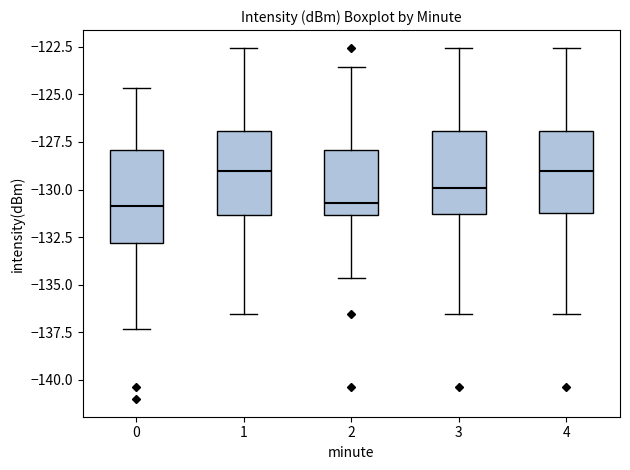

Where is the upper edge of the box at x = 4 on the y-axis? The values are not printed on the chart, so give them approximately, as read against the axis.

-127.0